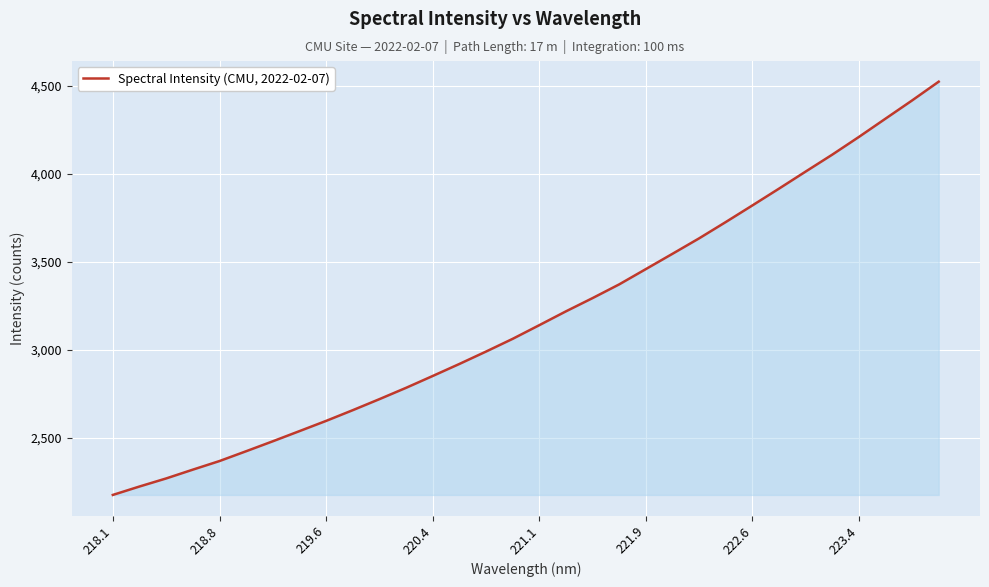

What is the maximum value shown in the chart?

4523.5